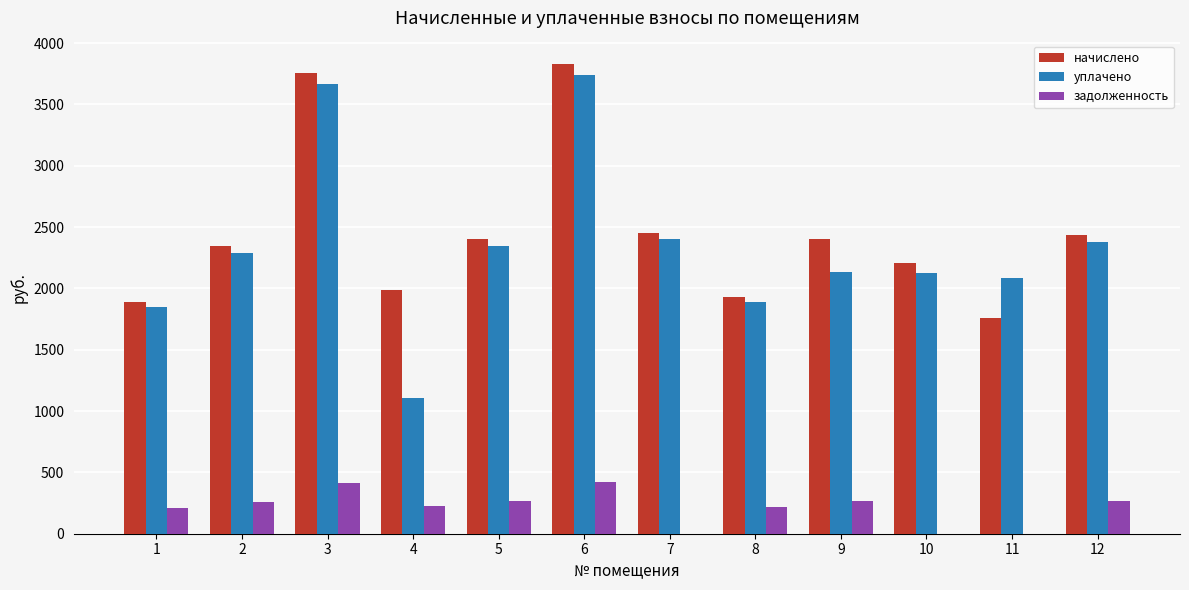

What is the sum of all уплачено values?

28022.1